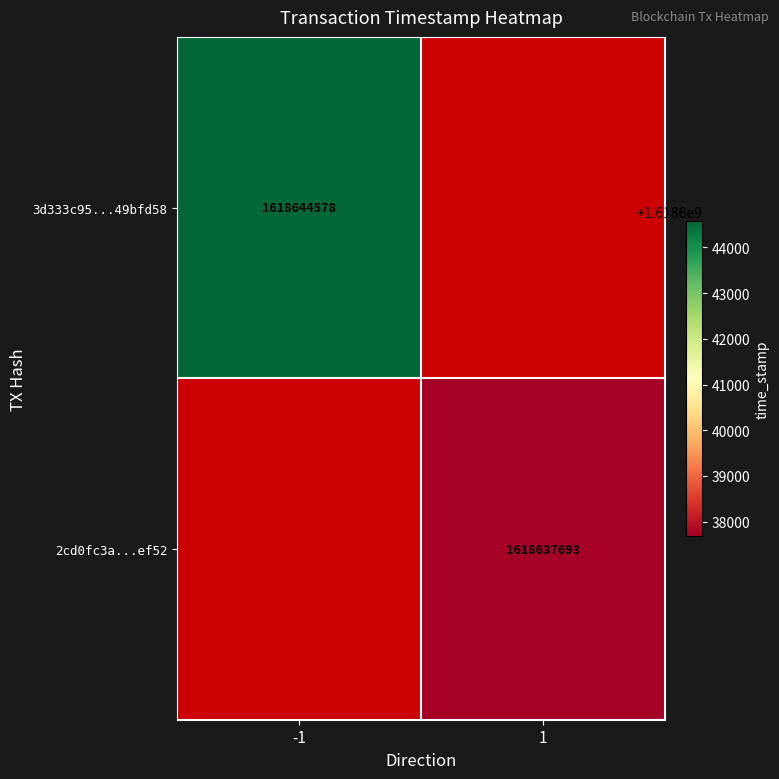

True or false: 3d333c95...49bfd58 has a value of 531449041 at -1.

False